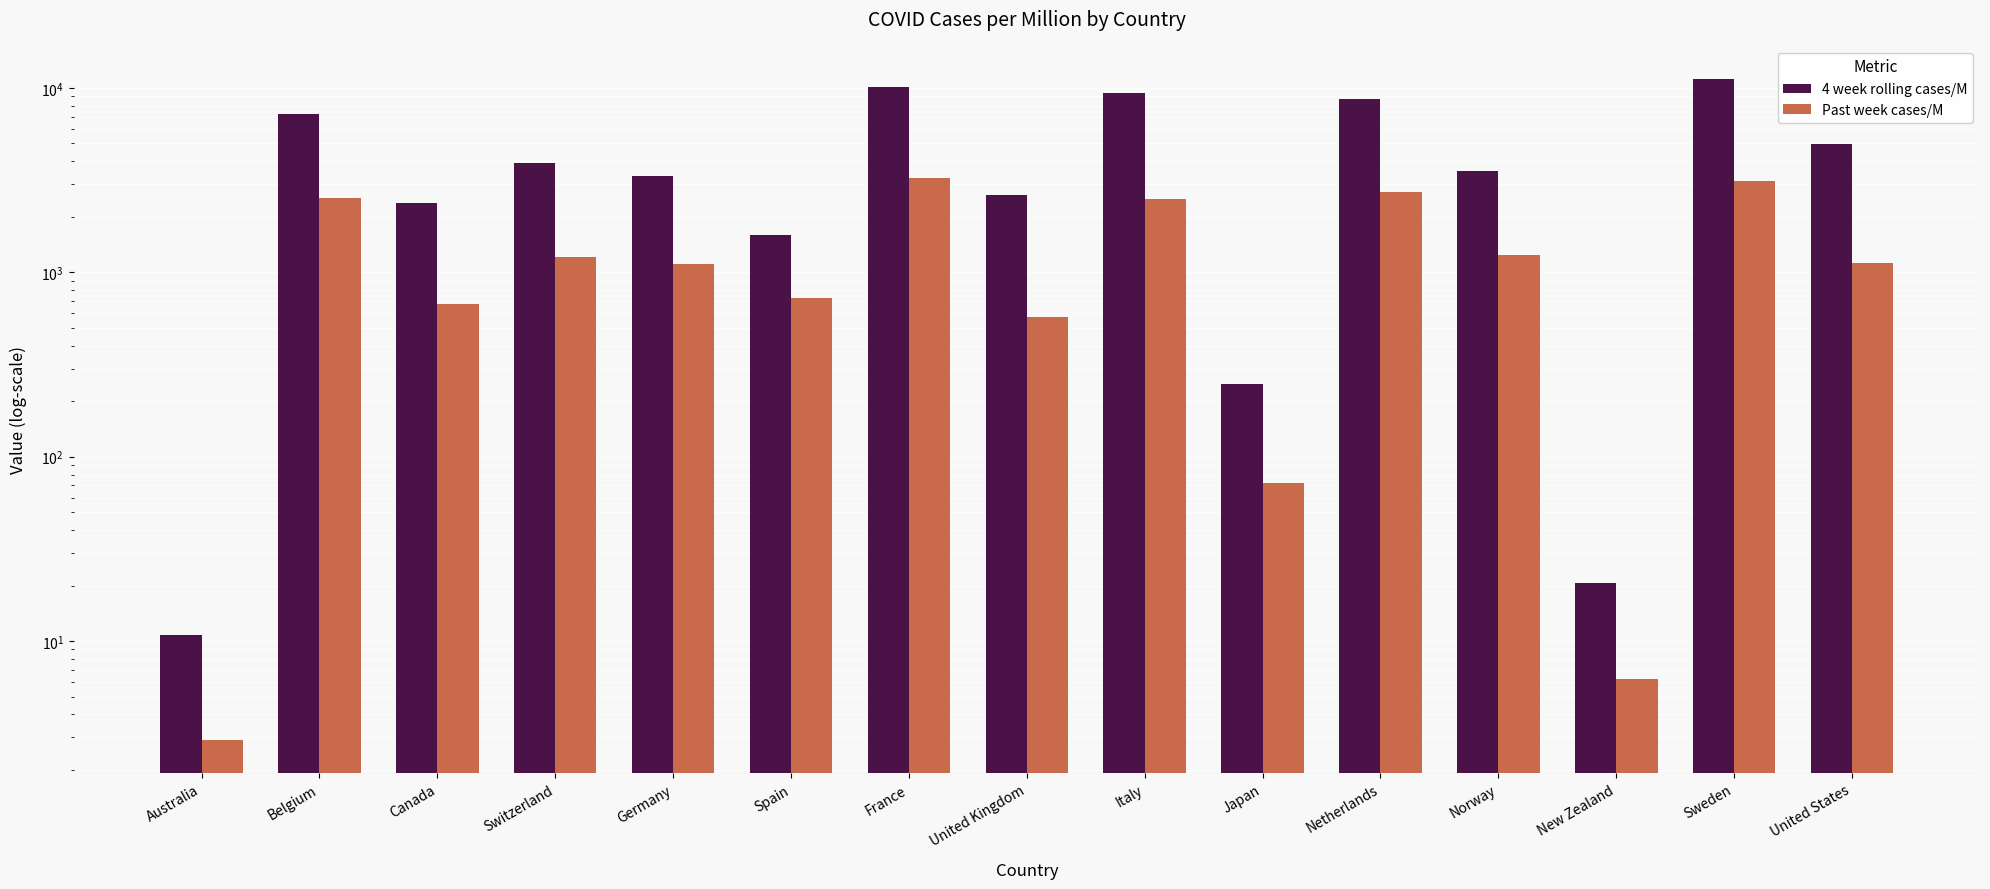

At which label does 4 week rolling cases/M reach its minimum?

Australia